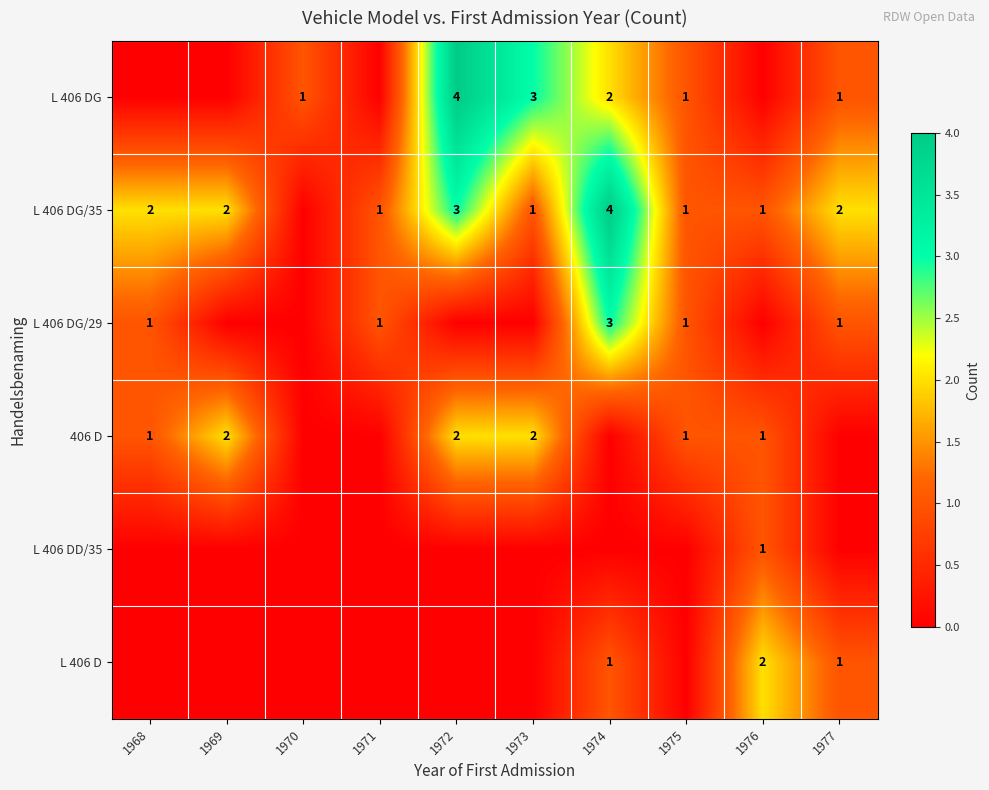

What is the difference between the L 406 DG values at 1972 and 1977?

3